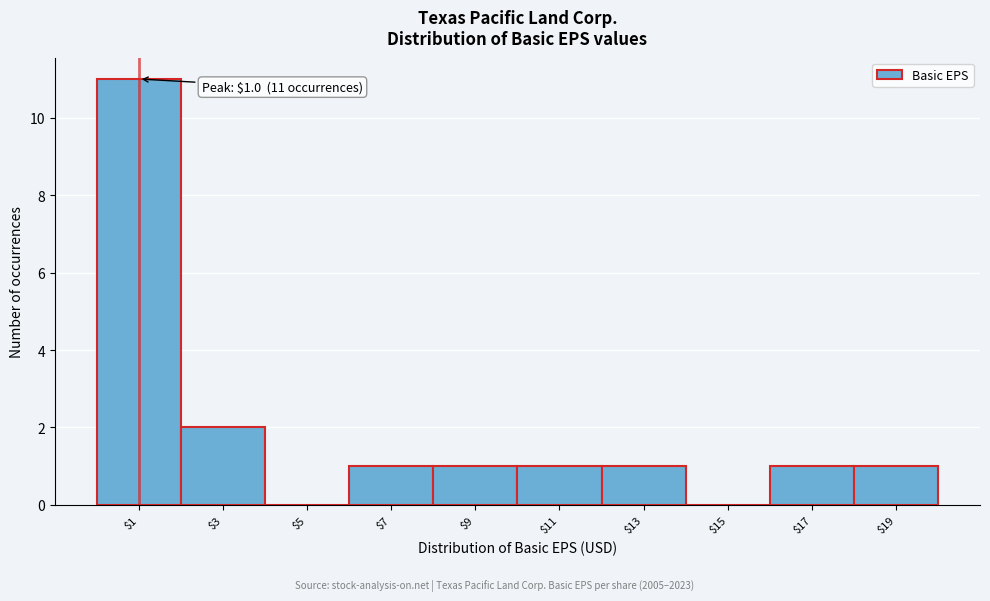

Over which range of the x-axis is the bar tallest?

0 to 2